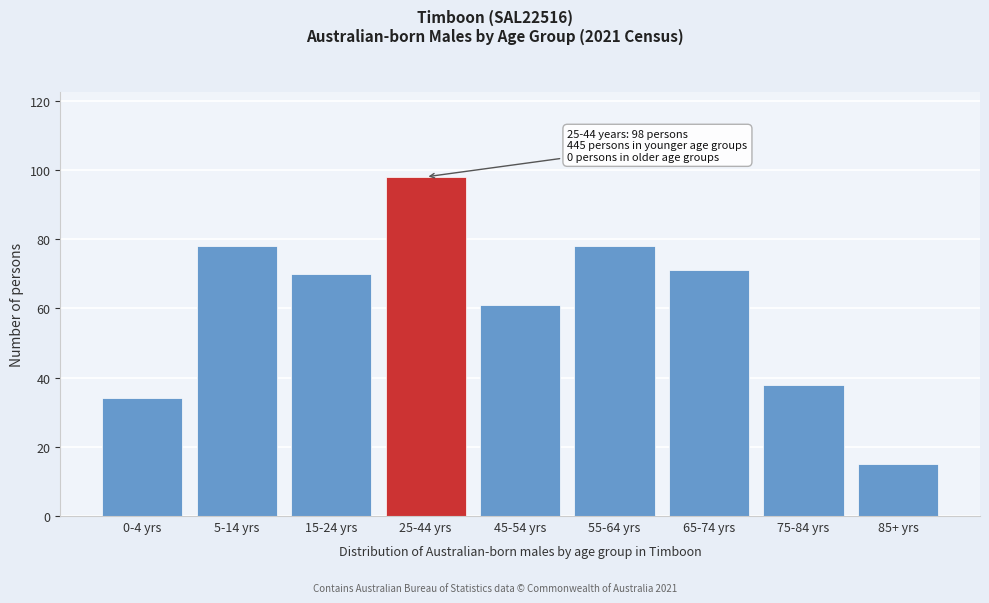

Reading left to right, what are all the values shown in this chart?

0-4 yrs=34	5-14 yrs=78	15-24 yrs=70	25-44 yrs=98	45-54 yrs=61	55-64 yrs=78	65-74 yrs=71	75-84 yrs=38	85+ yrs=15